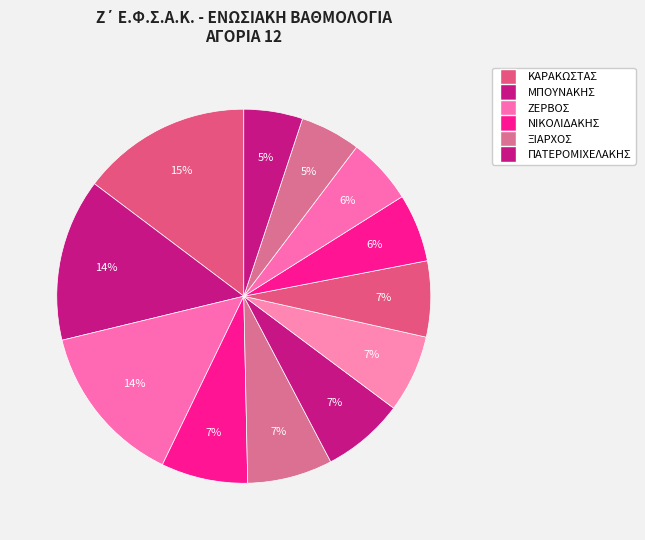

Count the number of slices in the pie.

12